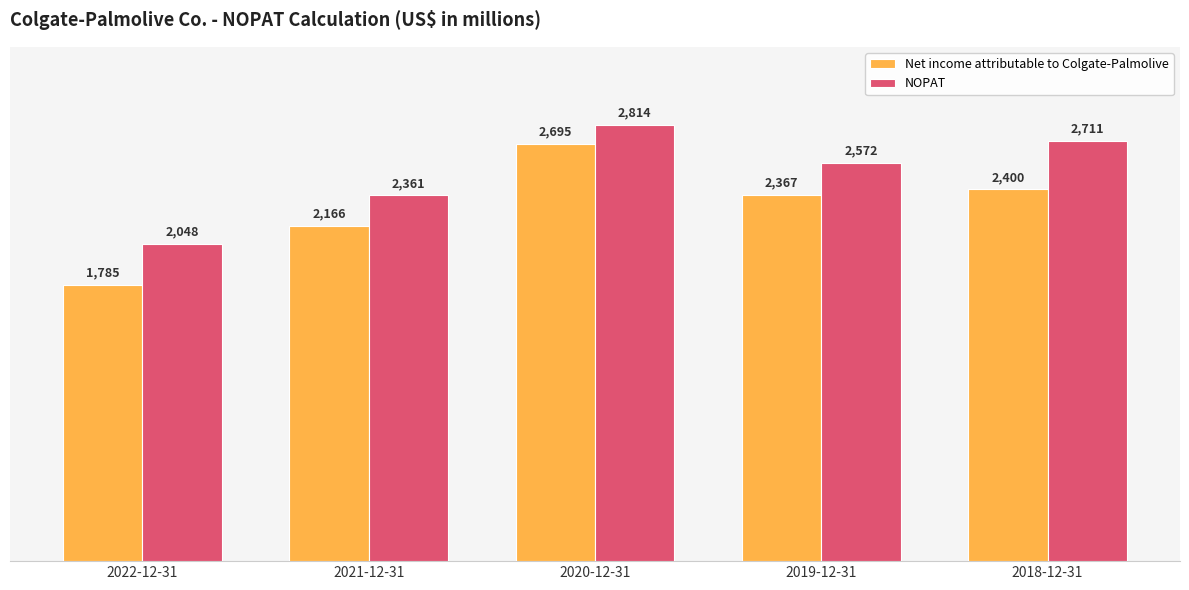

Is it true that Net income attributable to Colgate-Palmolive equals 1017 at 2022-12-31?

False